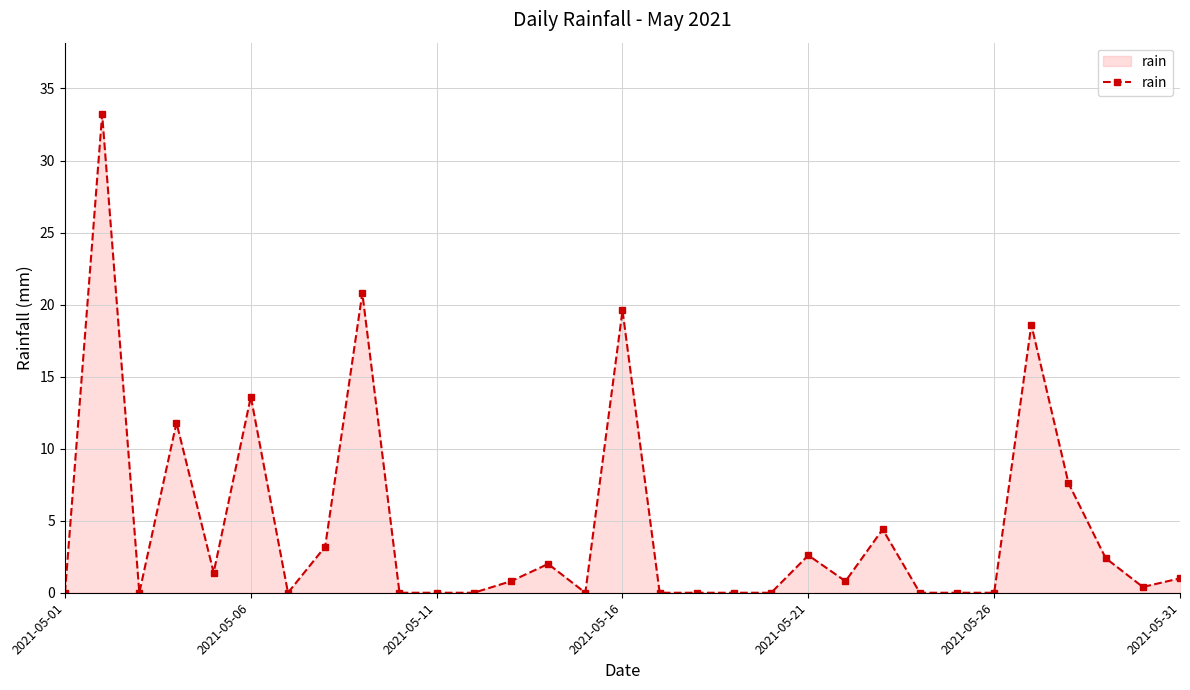

True or false: the data has more than 1 interior local peaks.

True